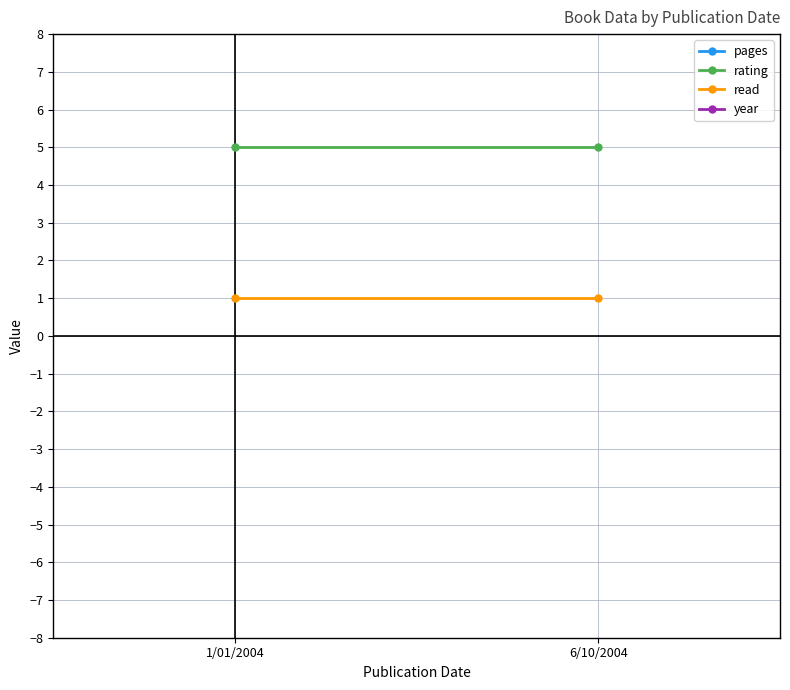

At which category is the sum across all series the highest?

1/01/2004